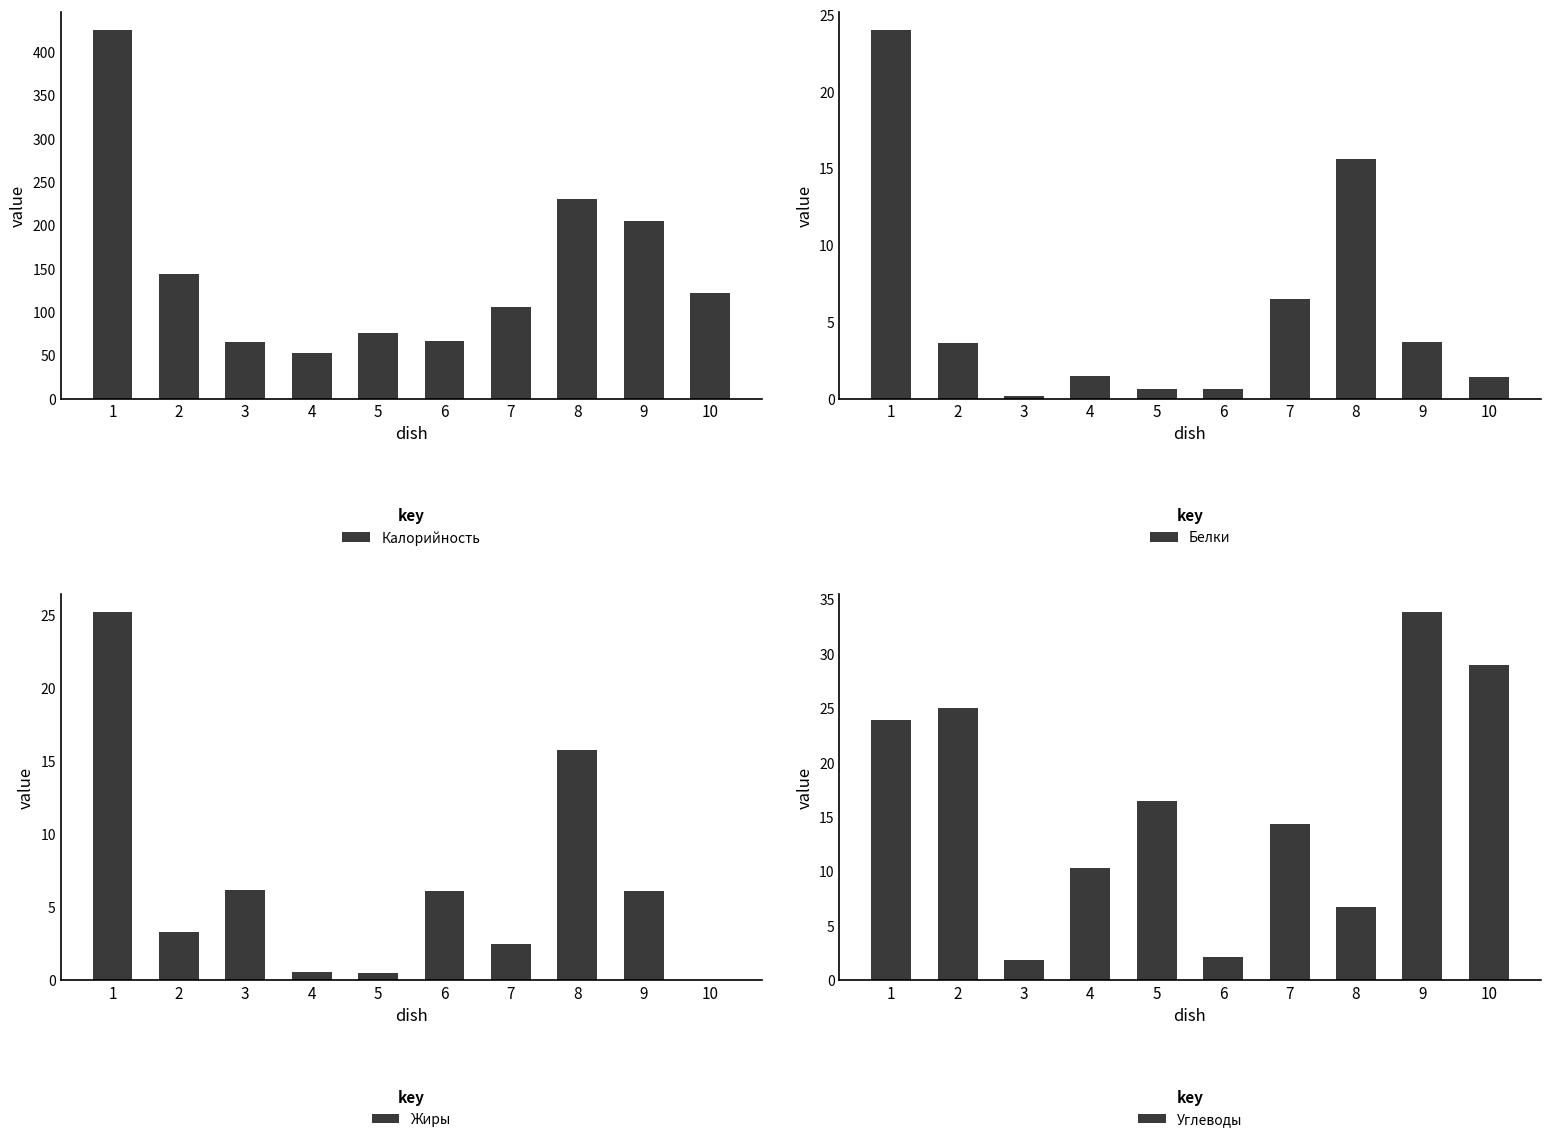

How many data points in Белки are less than 3?

5